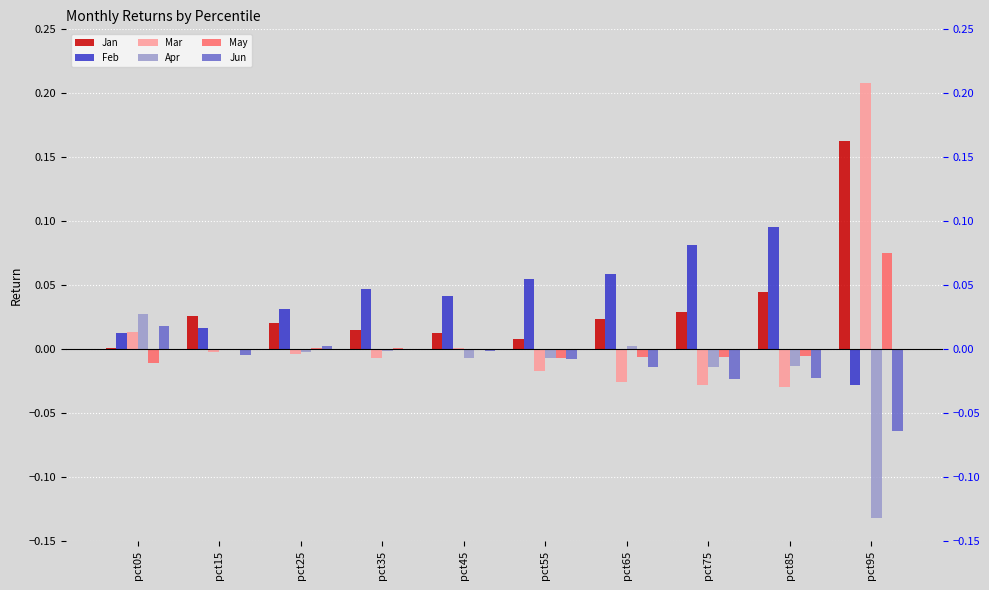

Which series has the largest total across all categories?

Feb